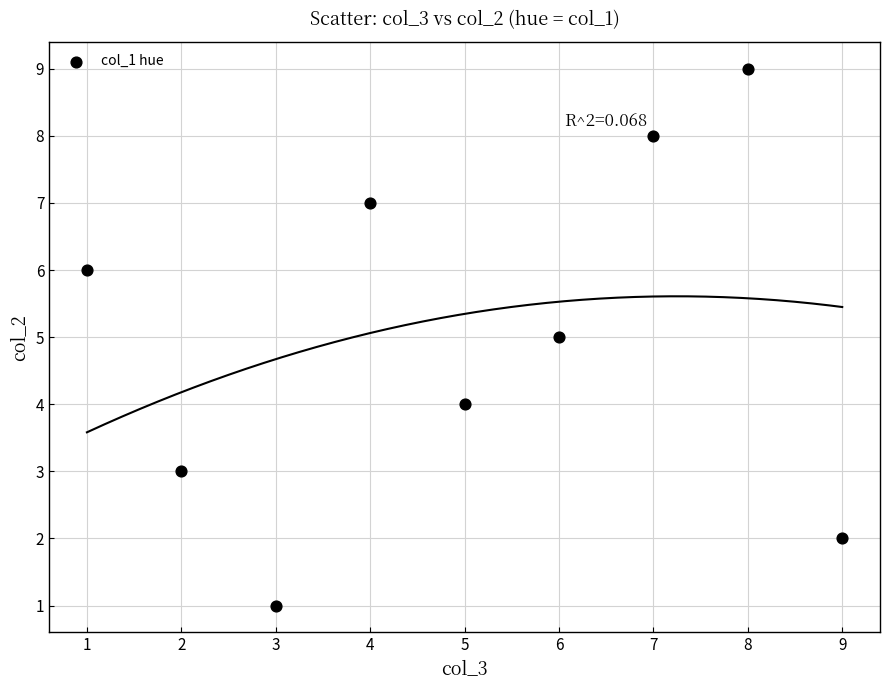

What is the range of Y values (max minus min)?

8